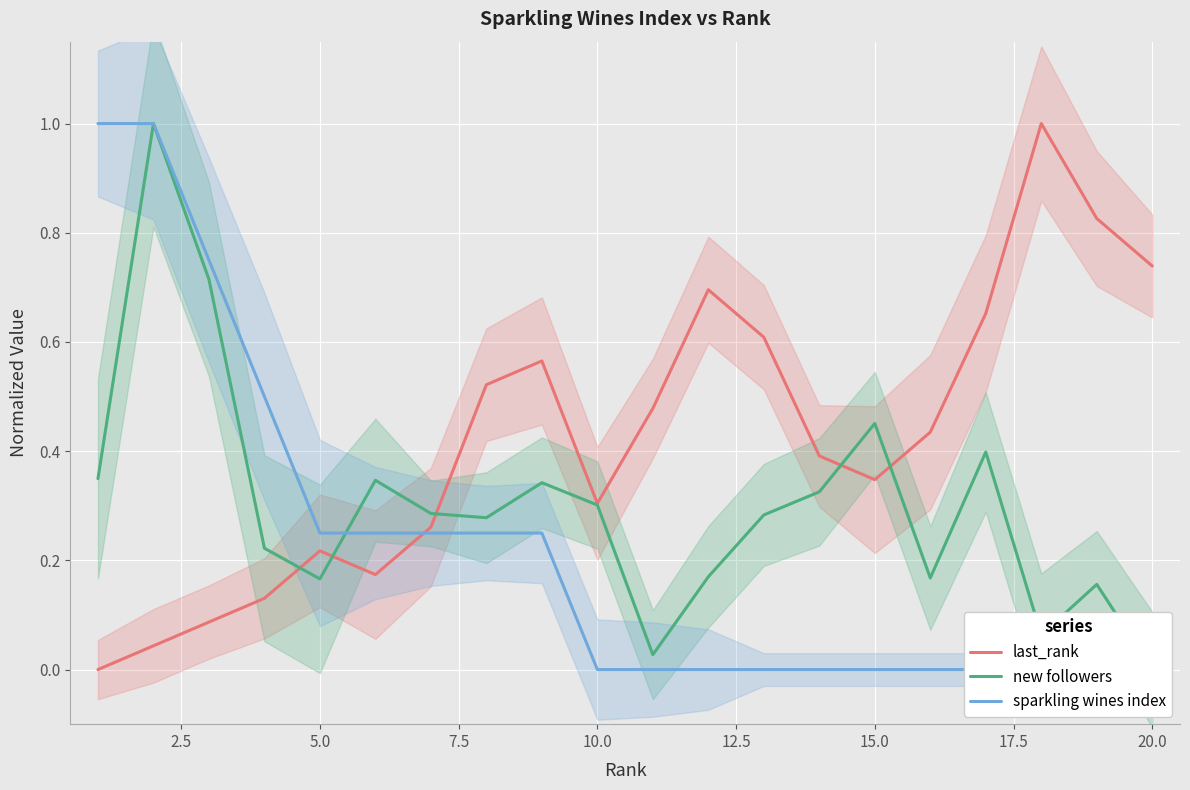

How many times do last_rank and sparkling wines index cross each other?

1